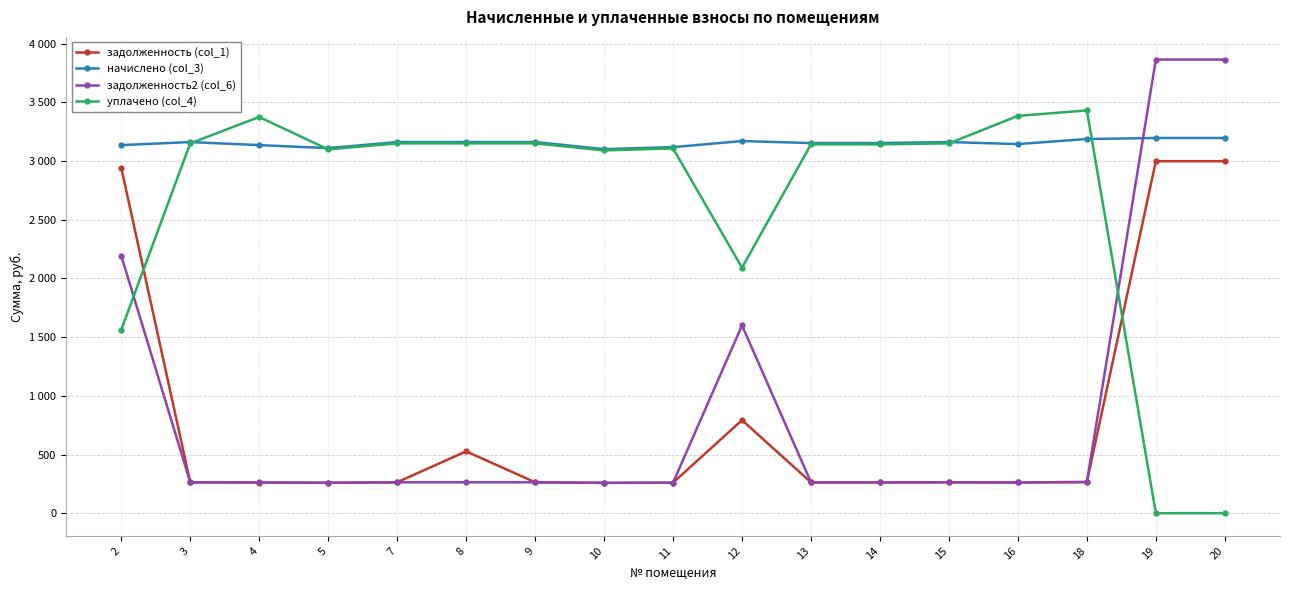

True or false: задолженность2 (col_6) and задолженность (col_1) cross at least once.

False